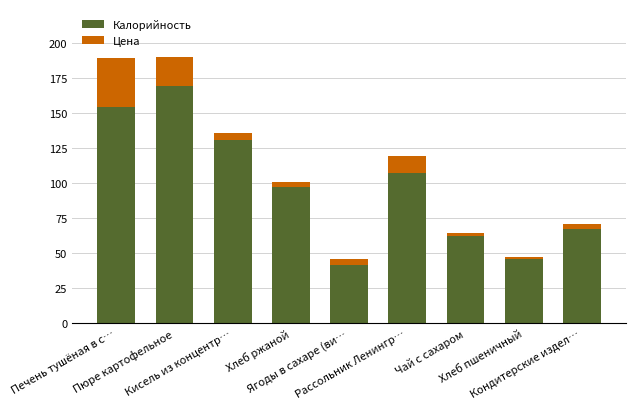

What is the highest value of the Калорийность series?

169.6